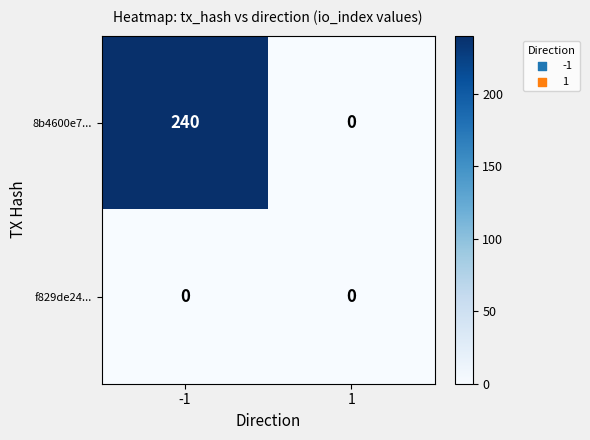

How many data points does each series have?

2